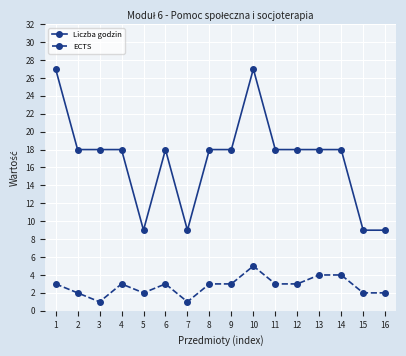

The value of Liczba godzin at 11 is 30. True or false?

False